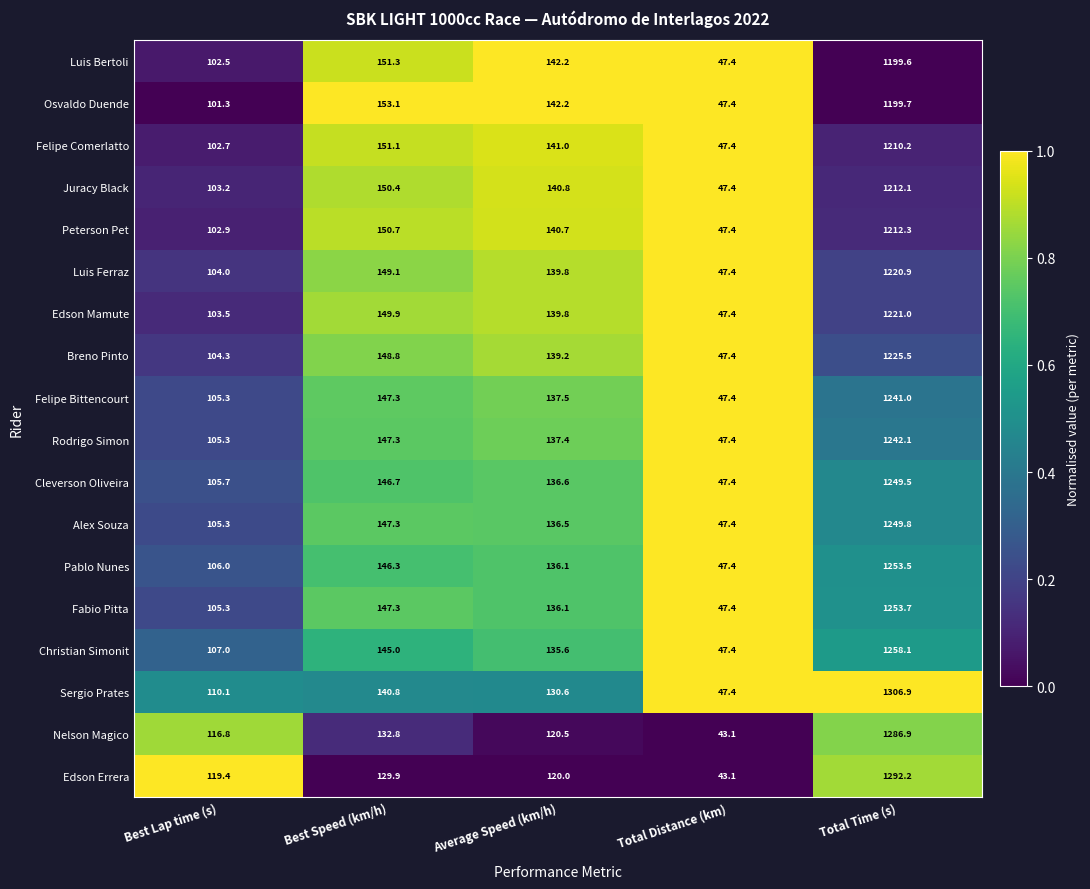

What is the total value across all series at Average Speed (km/h)?

2452.6